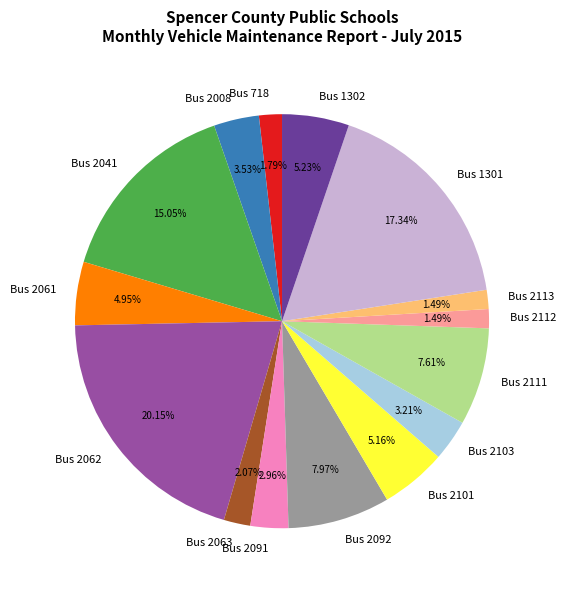

To the nearest percent, what is the average slice percentage?

7%